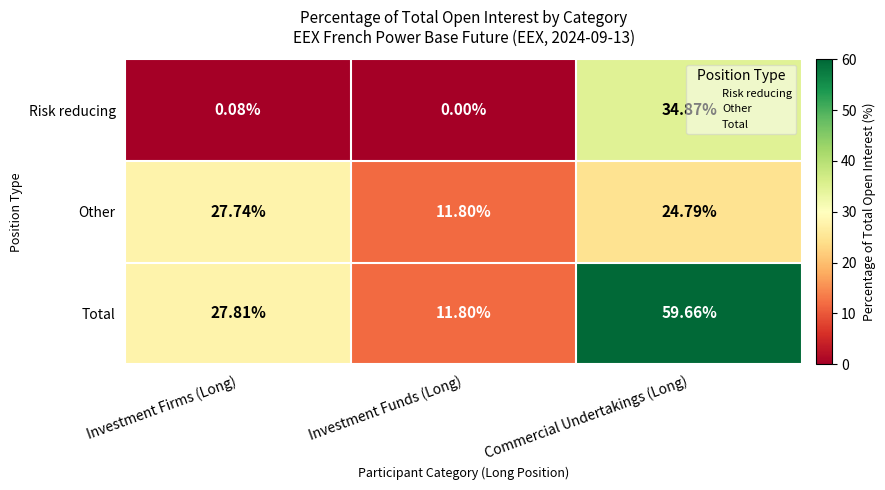

List the series in order of their peak value, lowest first.

Other, Risk reducing, Total